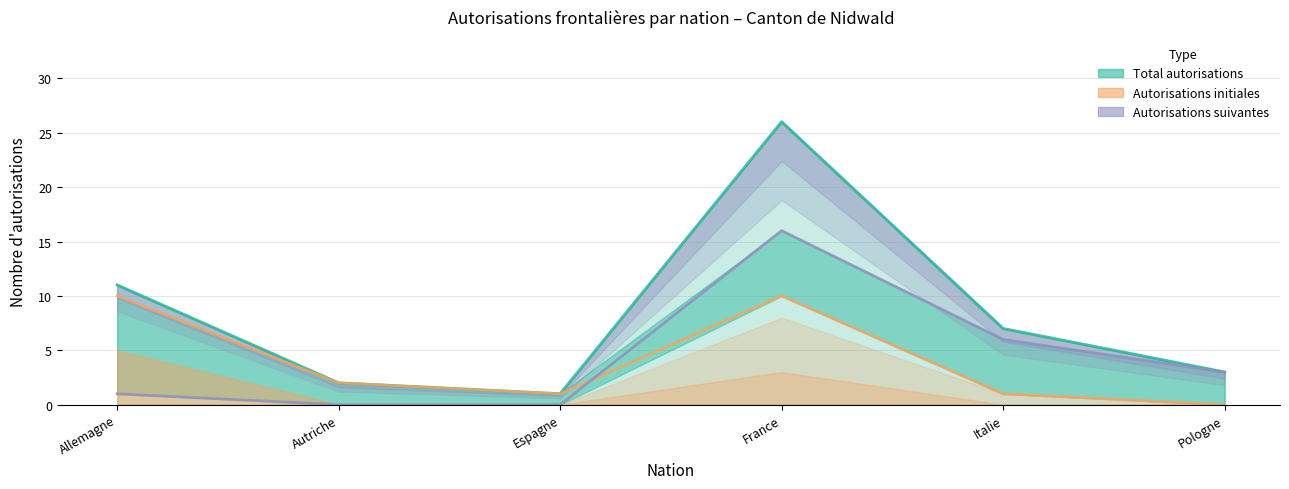

The Total series shows 26 at France. True or false?

True